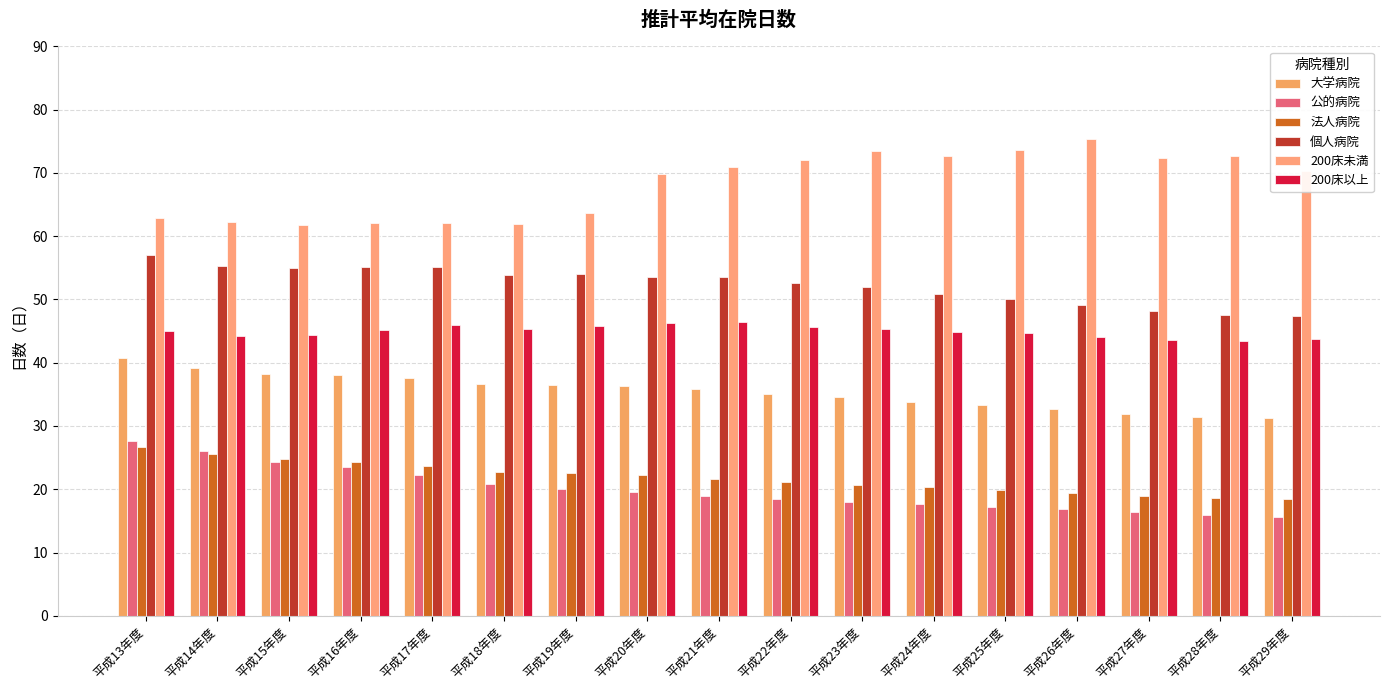

List the labels in order of 法人病院 value, smallest first.

平成29年度, 平成28年度, 平成27年度, 平成26年度, 平成25年度, 平成24年度, 平成23年度, 平成22年度, 平成21年度, 平成20年度, 平成19年度, 平成18年度, 平成17年度, 平成16年度, 平成15年度, 平成14年度, 平成13年度